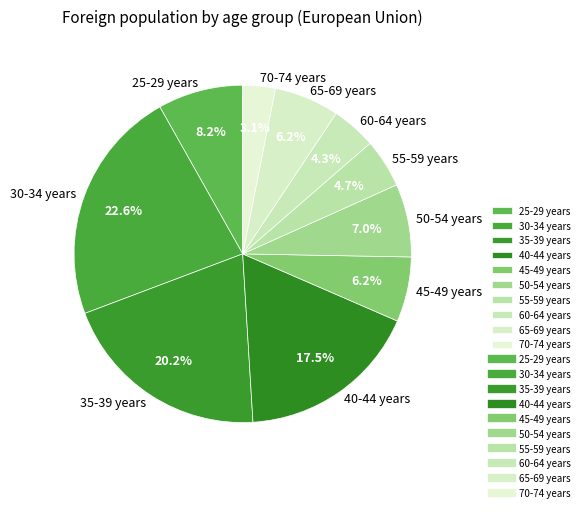

How many segments does this pie chart have?

10